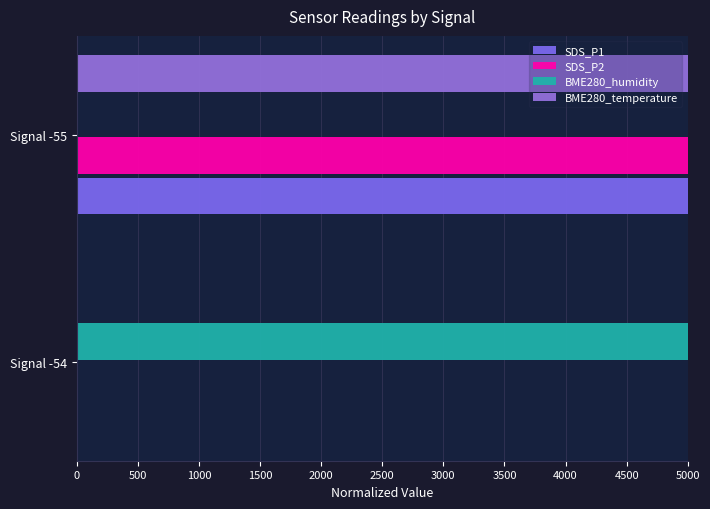

Which series has the largest total across all categories?

SDS_P1